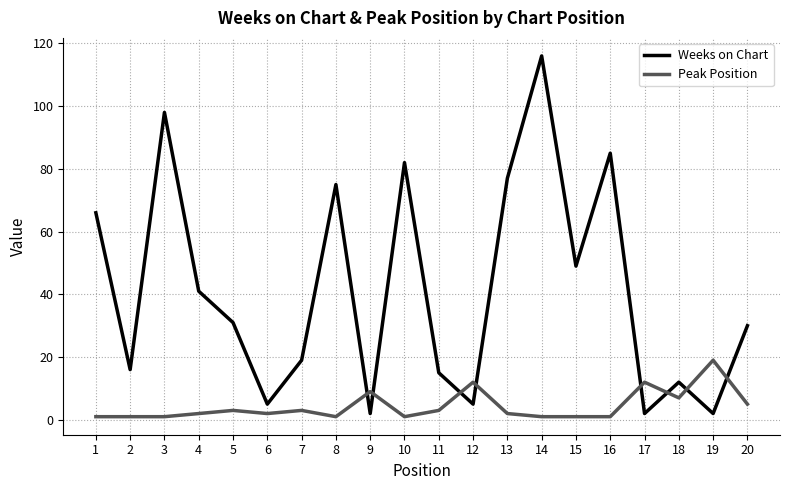

Reading left to right, list all the values displayed in this chart.

Weeks on Chart: 1=66	2=16	3=98	4=41	5=31	6=5	7=19	8=75	9=2	10=82	11=15	12=5	13=77	14=116	15=49	16=85	17=2	18=12	19=2	20=30
Peak Position: 1=1	2=1	3=1	4=2	5=3	6=2	7=3	8=1	9=9	10=1	11=3	12=12	13=2	14=1	15=1	16=1	17=12	18=7	19=19	20=5